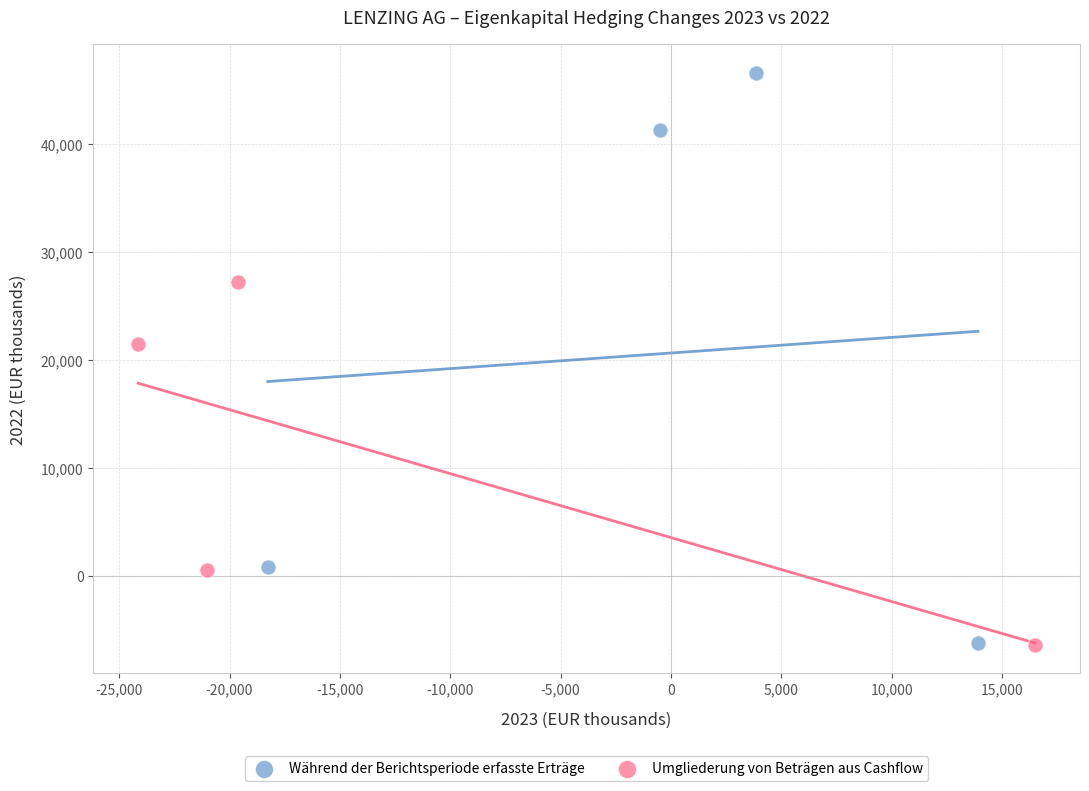

Which series has the widest spread of Y values?

Während der Berichtsperiode erfasste Erträge